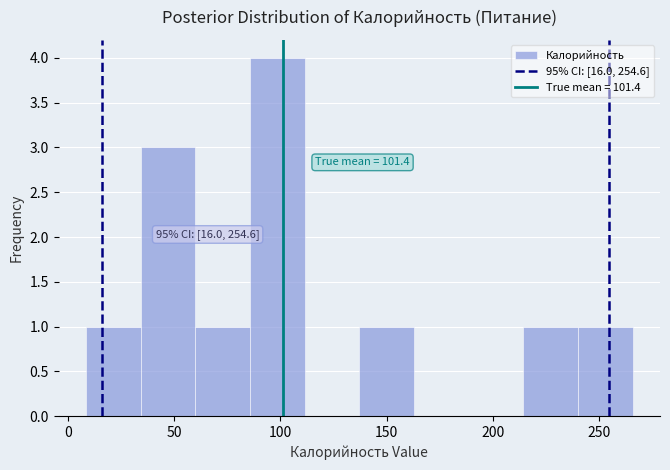

Over which range of the x-axis is the bar tallest?

85 to 110